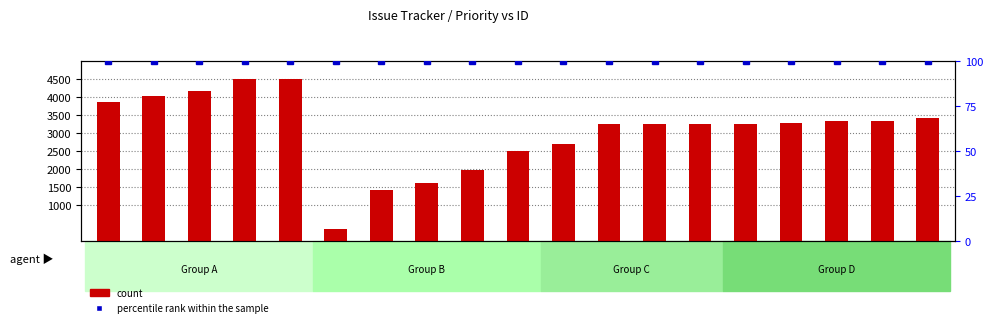

Which series has the largest total across all categories?

count